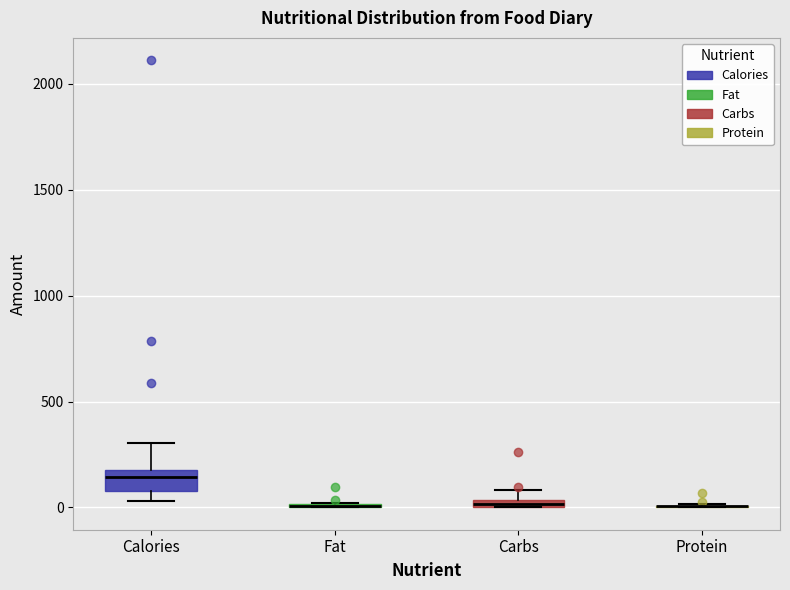

Which box is the tallest, from its lower edge to its upper edge?

Calories